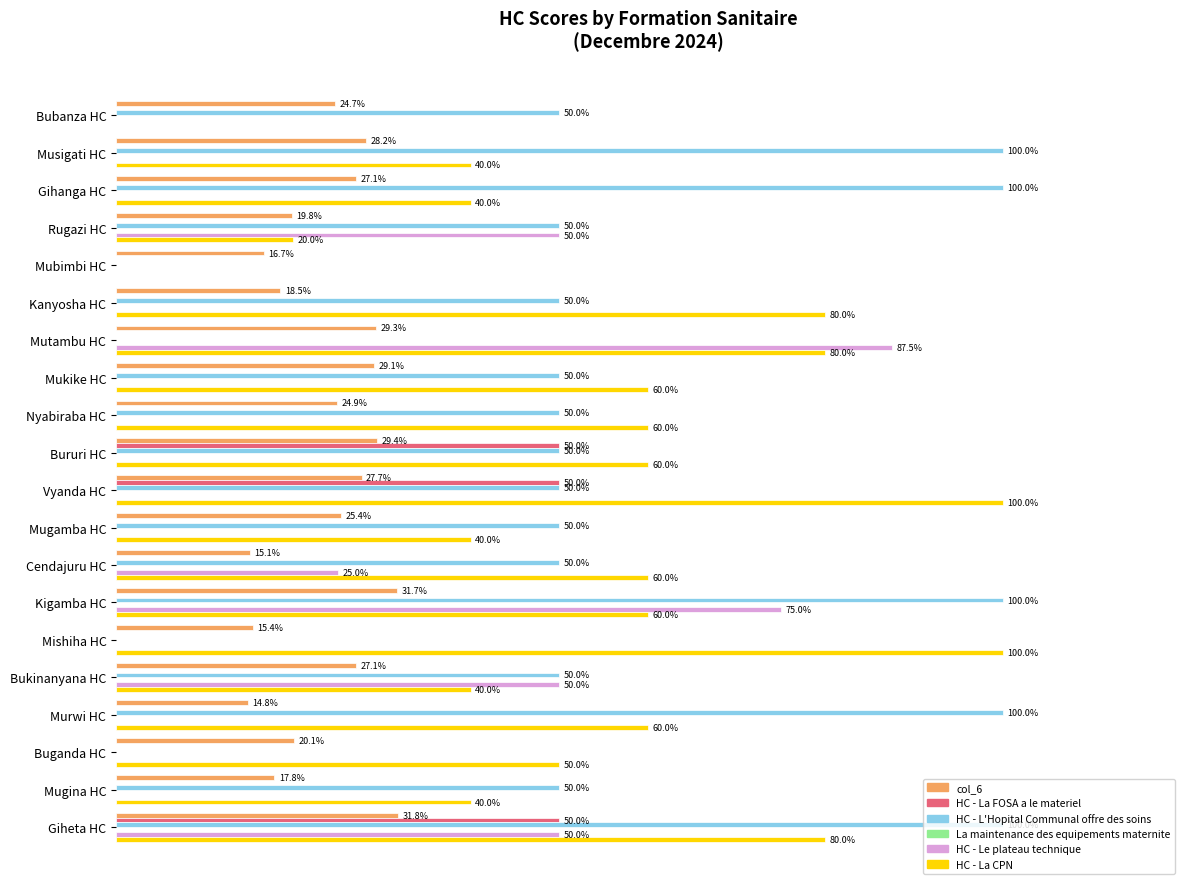

Which series changed the most between Musigati HC and Mubimbi HC?

HC - L'Hopital Communal offre des soins